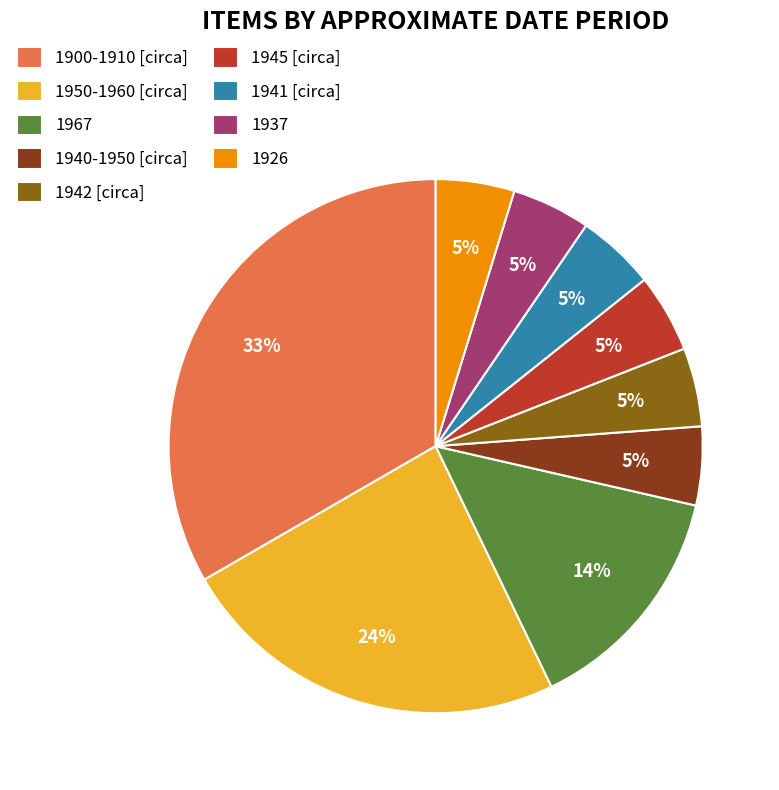

True or false: 1967 accounts for 28% of the total.

False